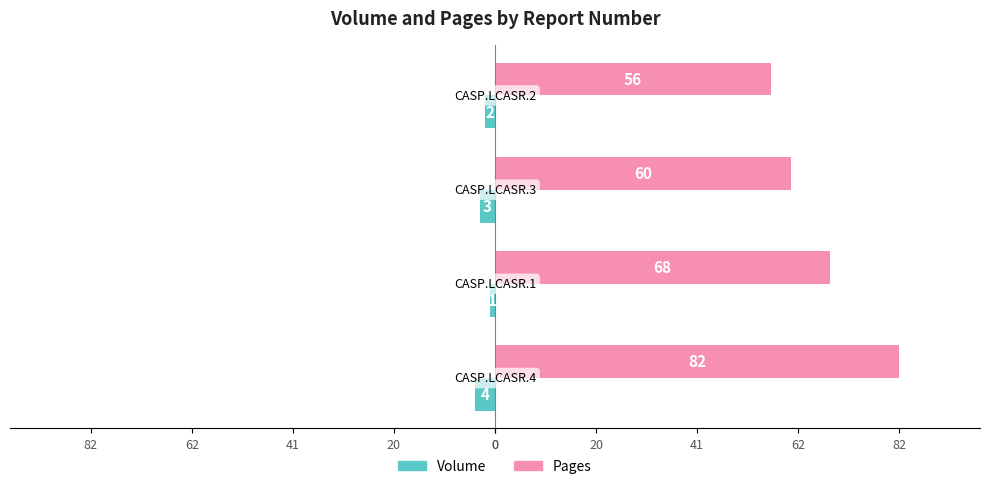

What are all the series names shown in the legend?

Volume, Pages